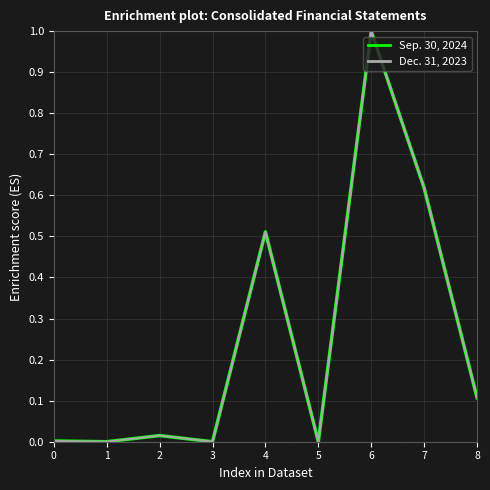

What is the difference between the maximum and second lowest values in the Dec. 31, 2023 series?

1.0